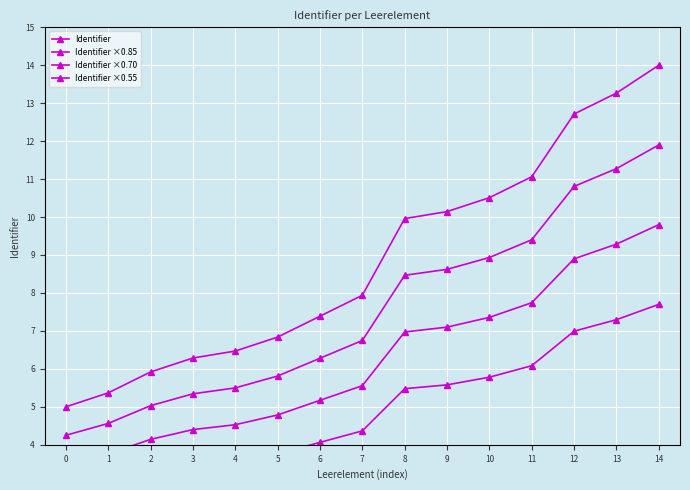

What is the difference between the maximum and minimum values in the Identifier ×0.70 series?

6.3